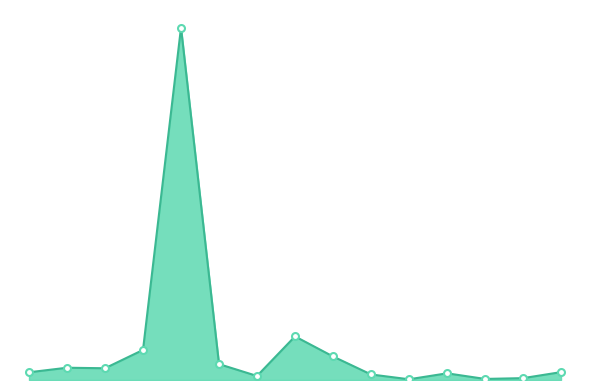

Reading right to left, transcribe all the data shown in this chart.

34.0	8.0	4.6	28.8	3.1	23.9	101.5	187.9	17.4	68.5	1518.8	129.6	50.6	52.9	33.3